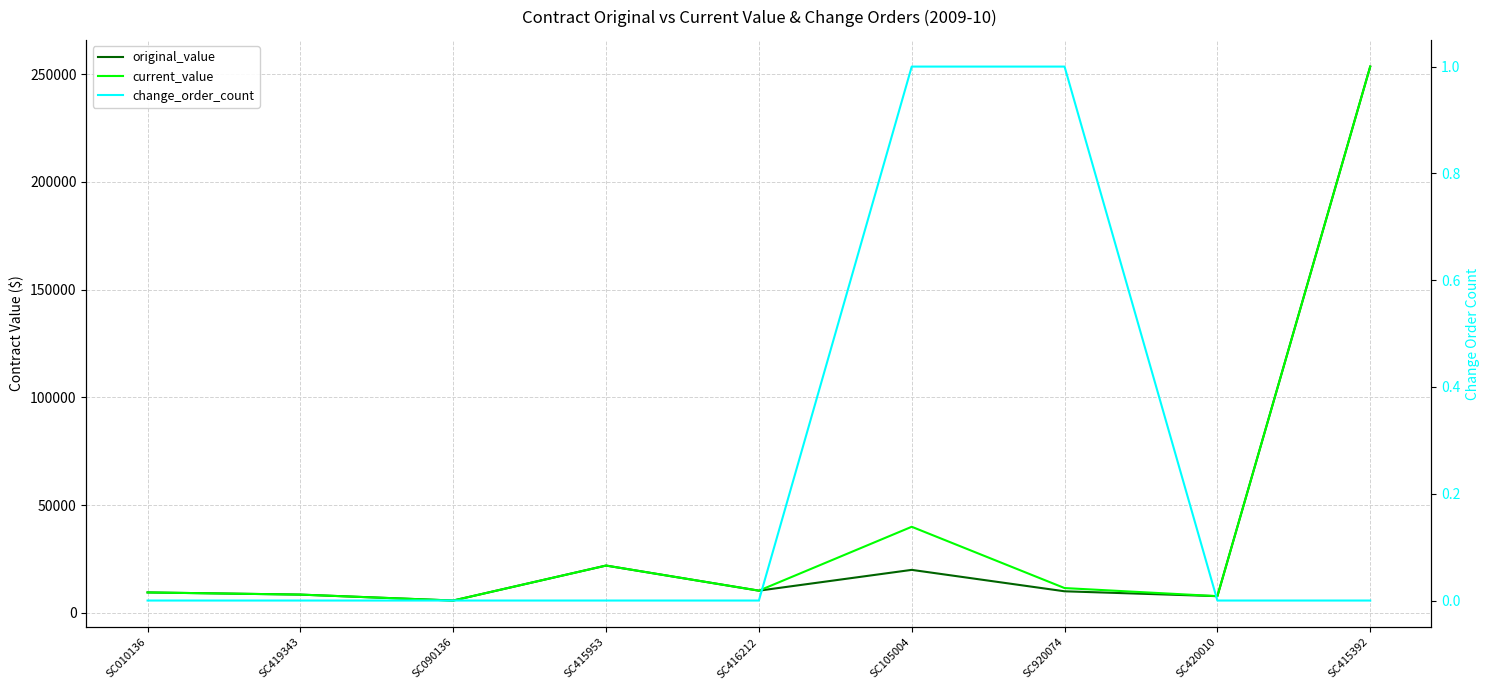

What is the label of the 1st point from the left?

SC010136